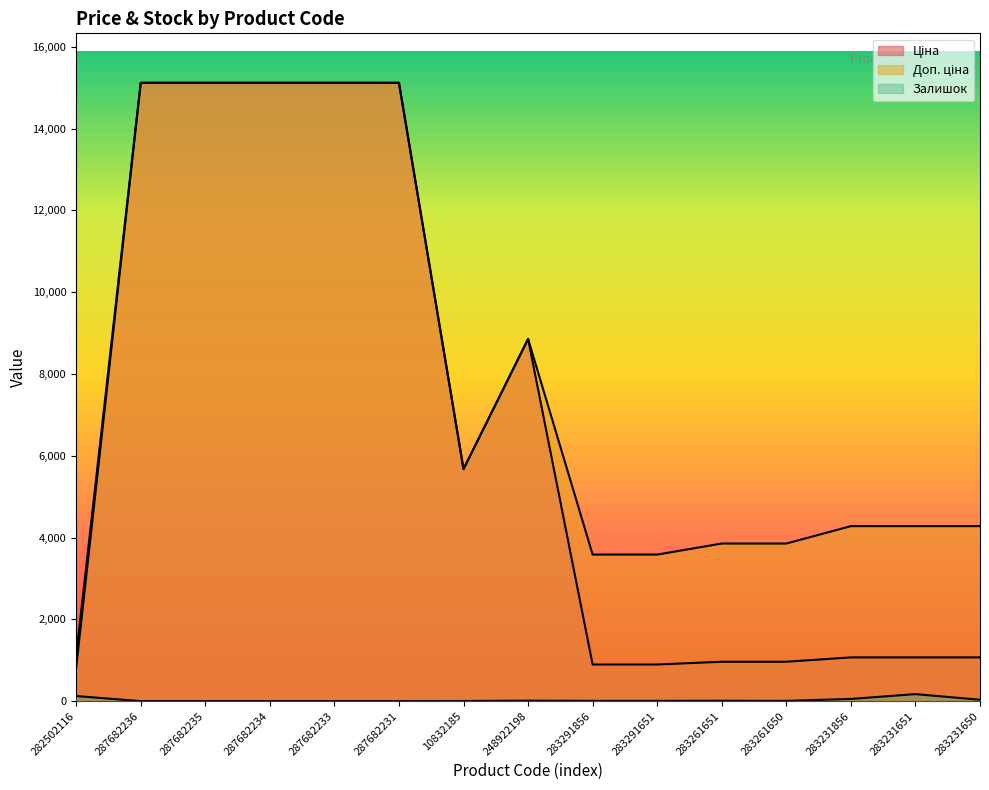

At which category is the sum across all series the highest?

287682236